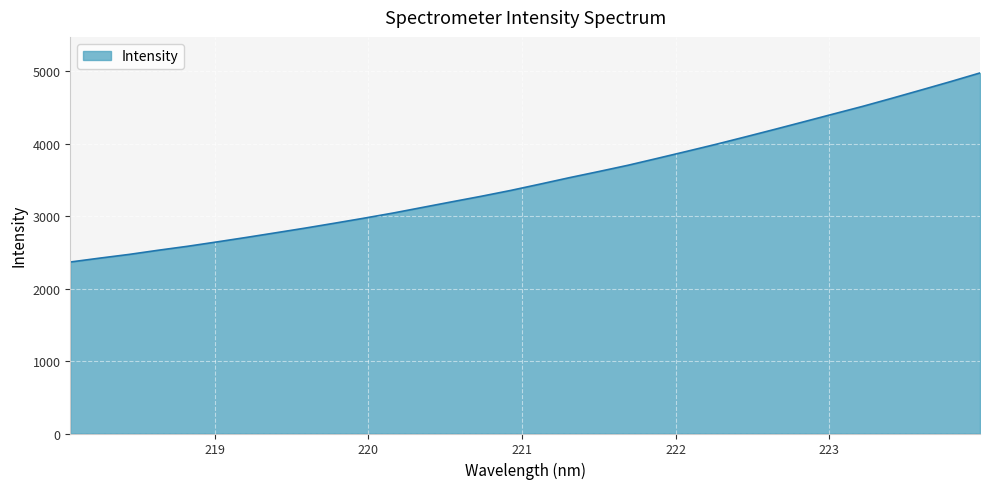

How many values are below 3441?

16